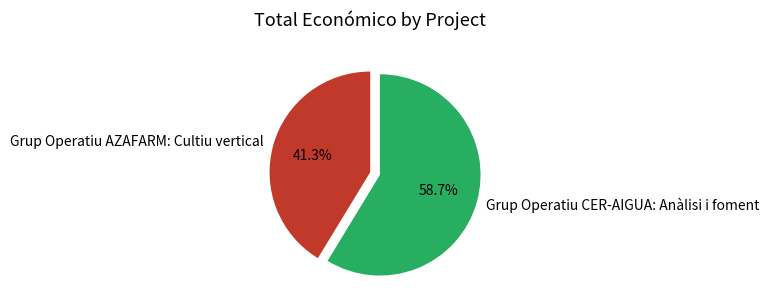

Approximately how many times larger is the value at Grup Operatiu AZAFARM: Cultiu vertical compared to Grup Operatiu CER-AIGUA: Anàlisi i foment?

0.7